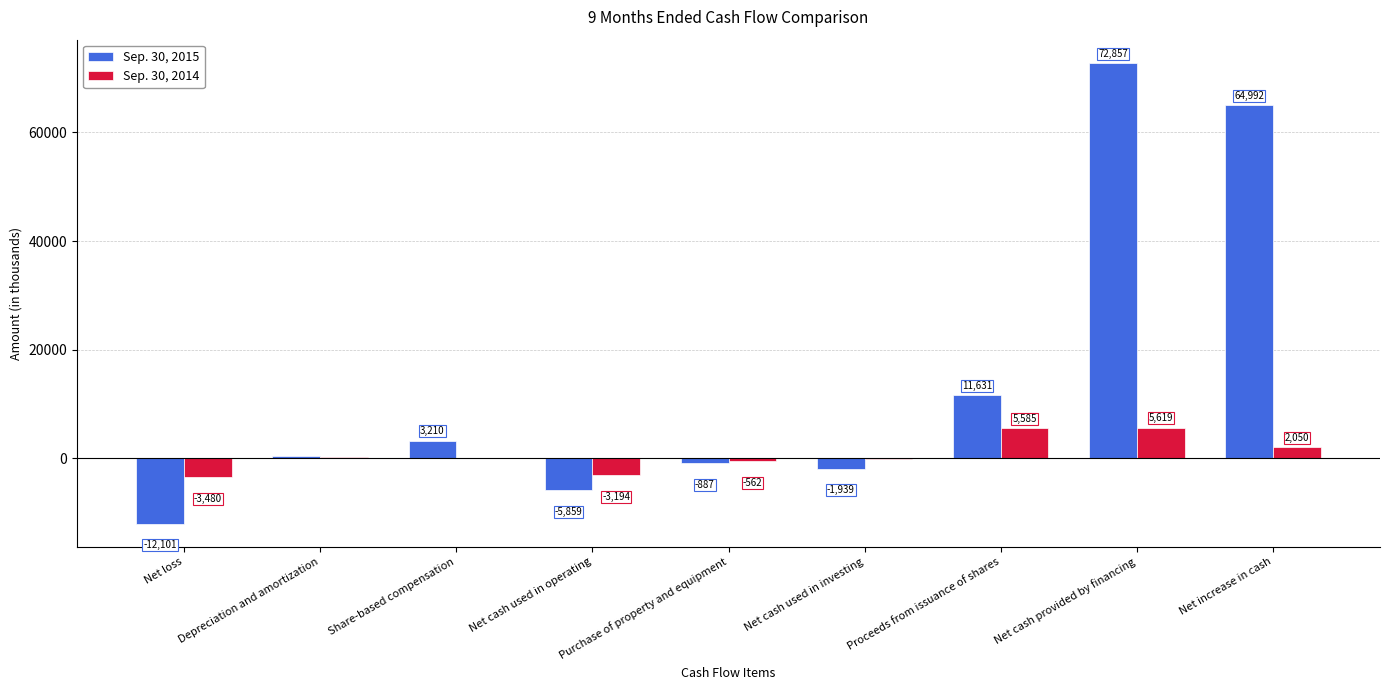

Read the Sep. 30, 2014 value at Purchase of property and equipment.

-562